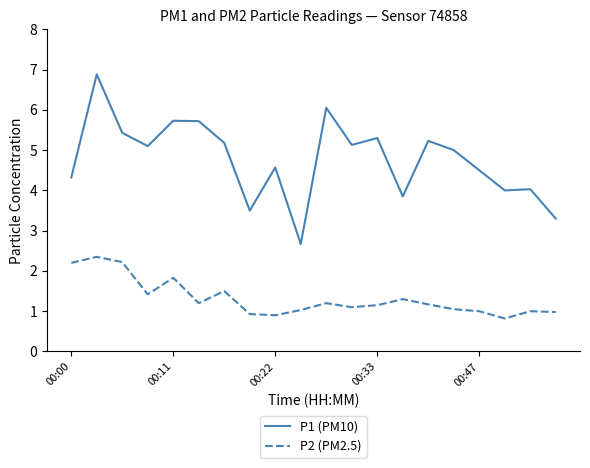

True or false: P2 (PM2.5) and P1 (PM10) intersect in this chart.

False